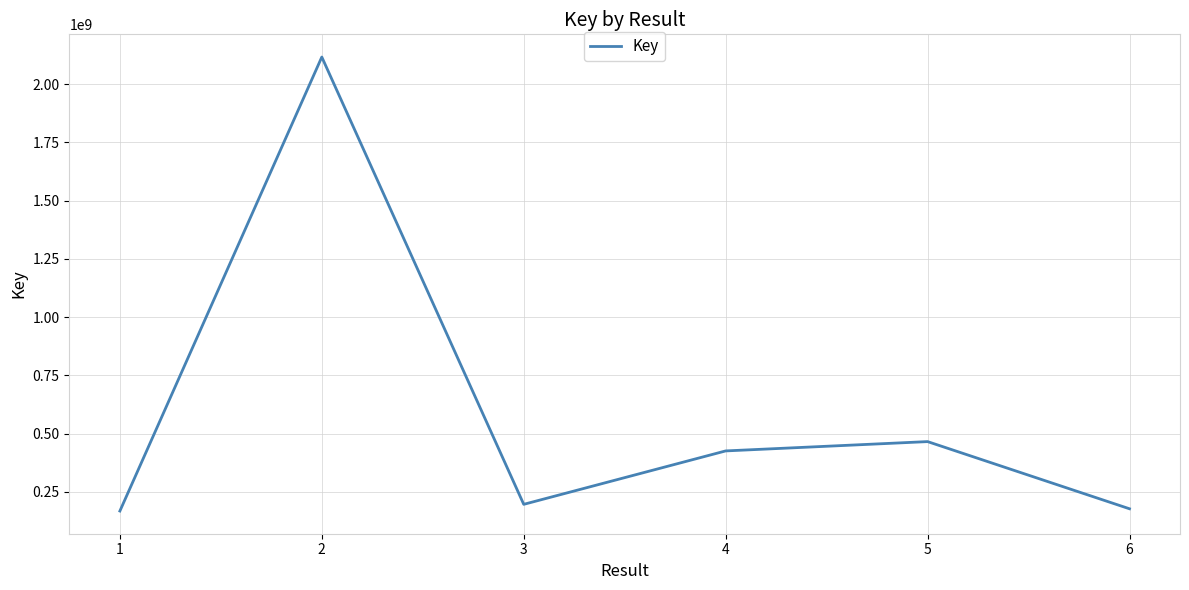

Is it true that the value at 6 is 177227527?

True